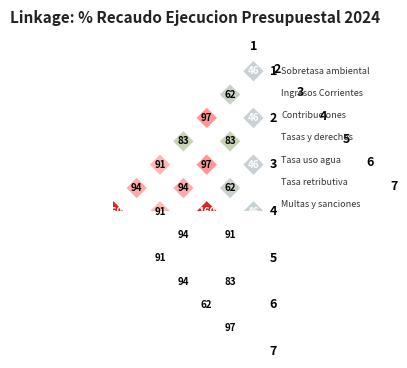

Rank the series by their maximum value, from highest to lowest.

Ingresos Corrientes, Sobretasa ambiental, Tasas y derechos, Tasa retributiva, Tasa uso agua, Contribuciones, Multas y sanciones